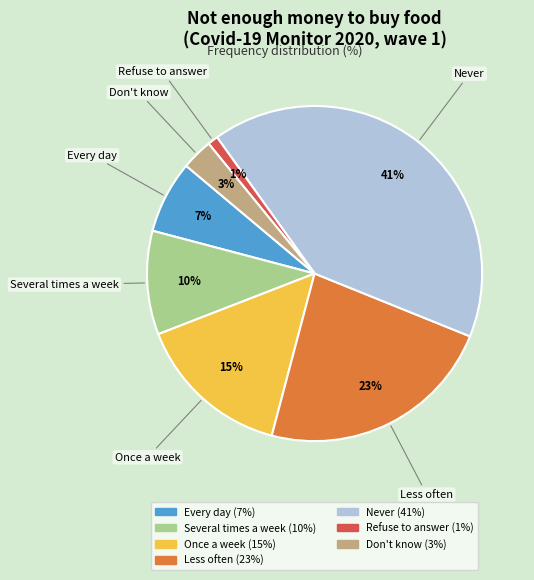

What is the smallest slice in the pie chart?

Refuse to answer